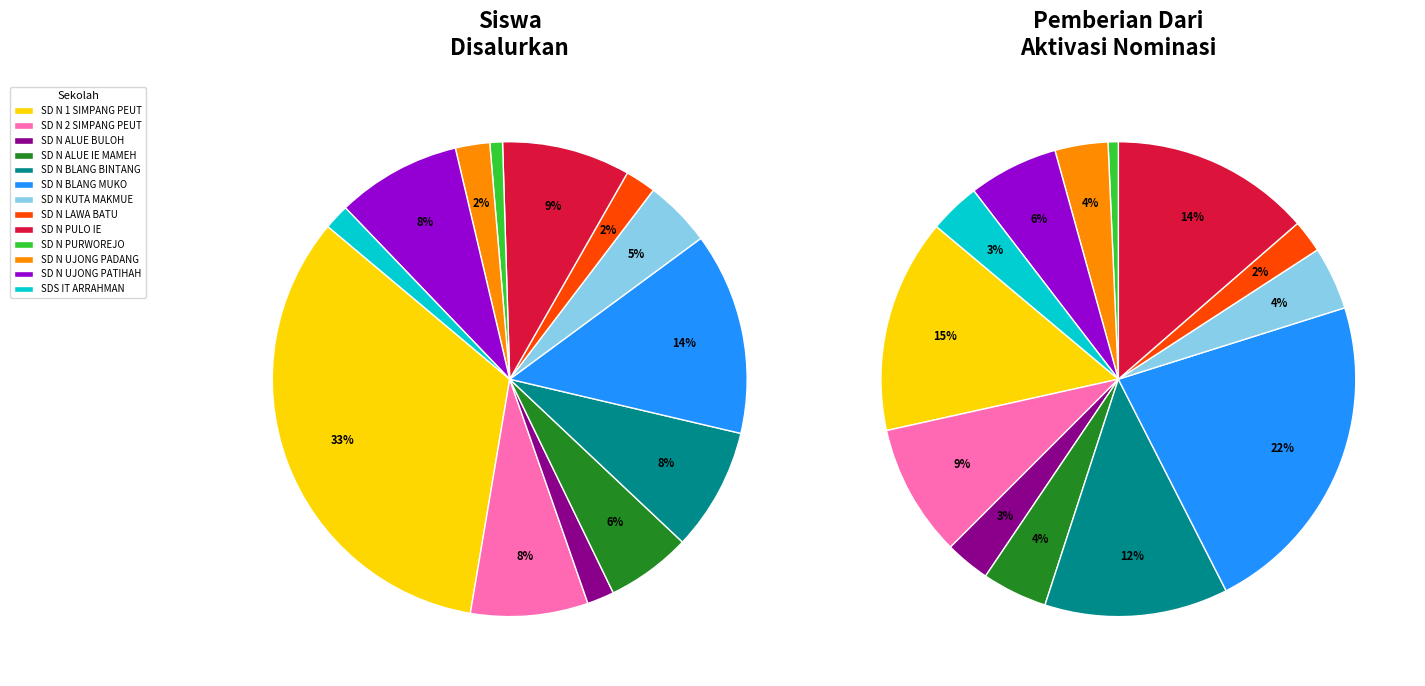

Combined, do SD NEGERI ALUE IE MAMEH and SD NEGERI 1 SIMPANG PEUT account for over 50%?

No